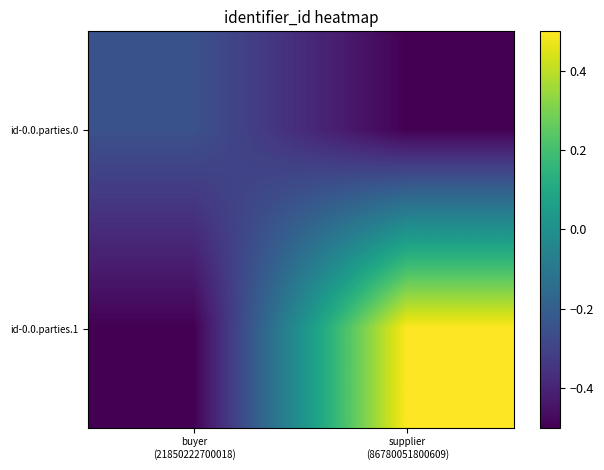

What is the difference between the highest and lowest values at buyer
(21850222700018)?

0.3